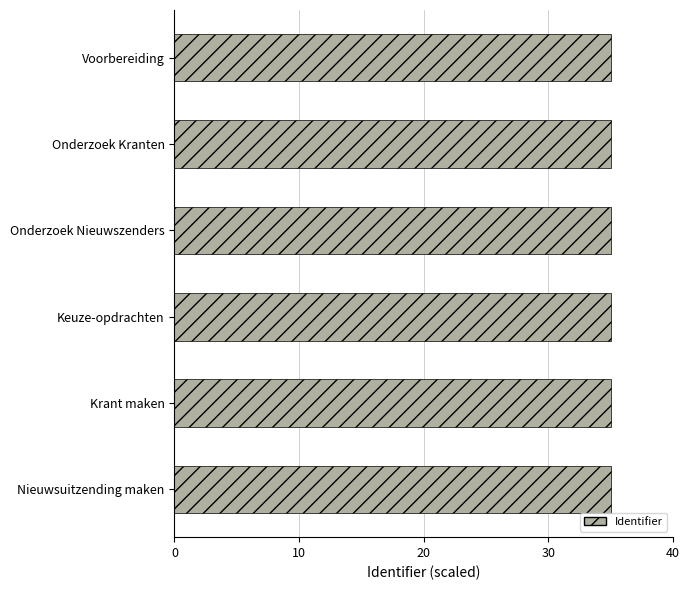

What is the sum of the values at Krant maken and Nieuwsuitzending maken?

70.0